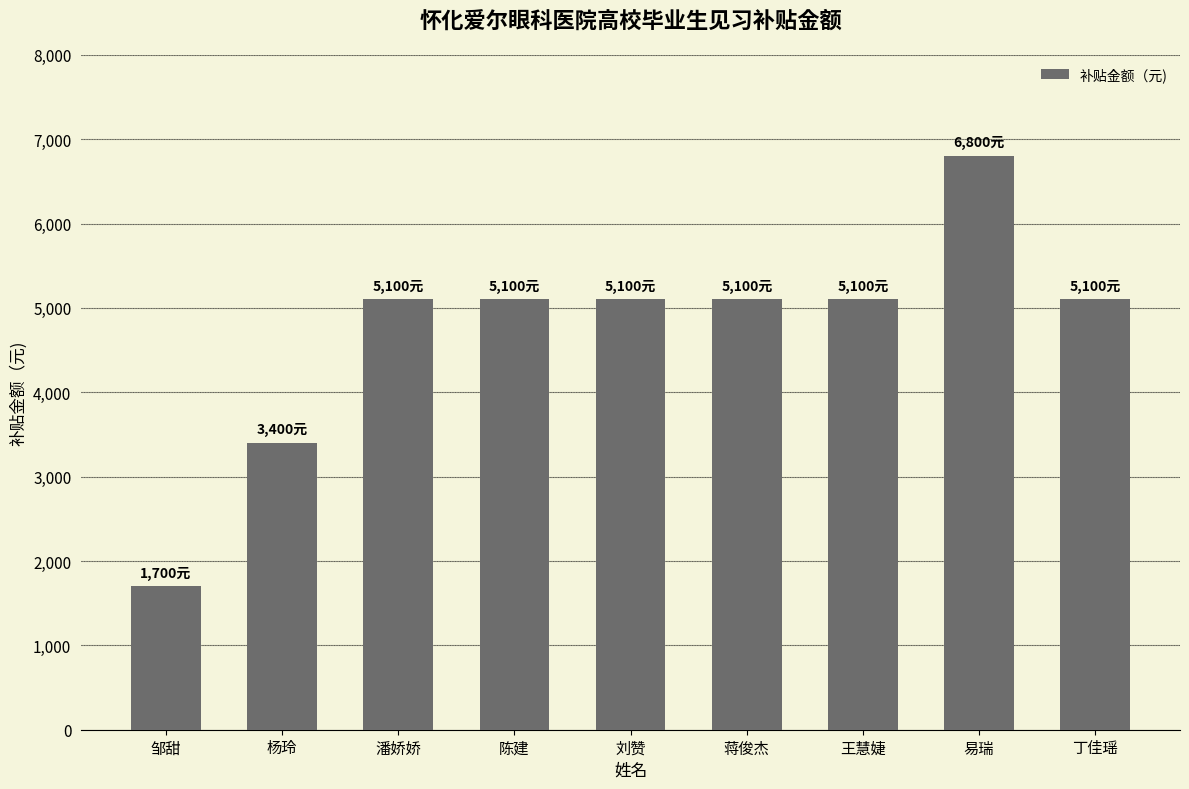

Reading right to left, list all the values displayed in this chart.

丁佳瑶=5100	易瑞=6800	王慧婕=5100	蒋俊杰=5100	刘赞=5100	陈建=5100	潘娇娇=5100	杨玲=3400	邹甜=1700